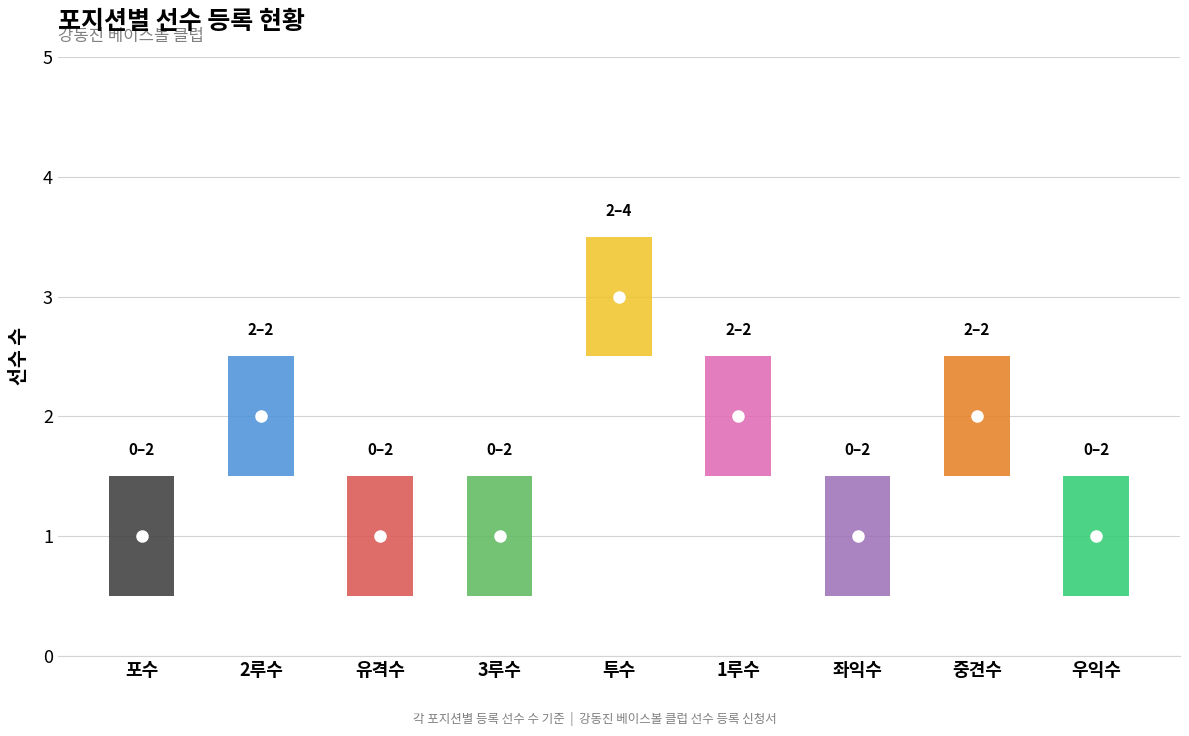

What is the value of the 4th point from the left?

1